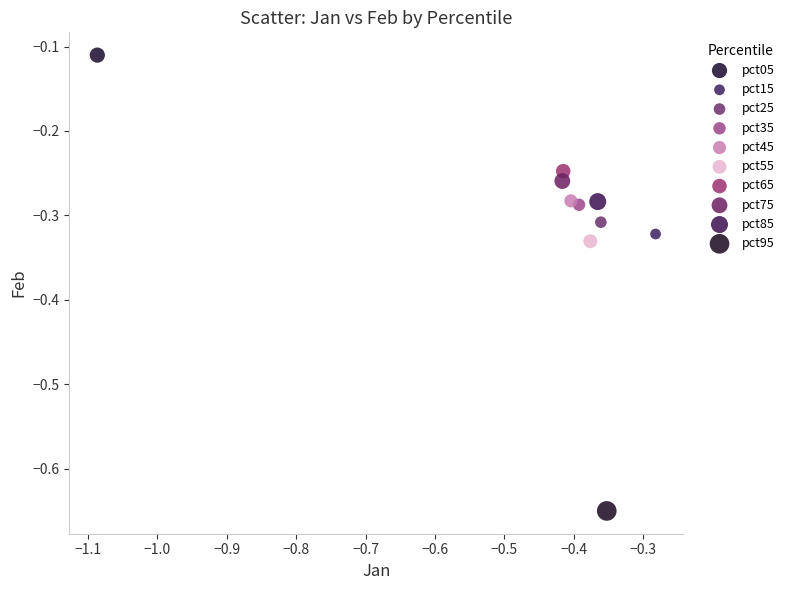

Which series contains the highest Y value?

pct05